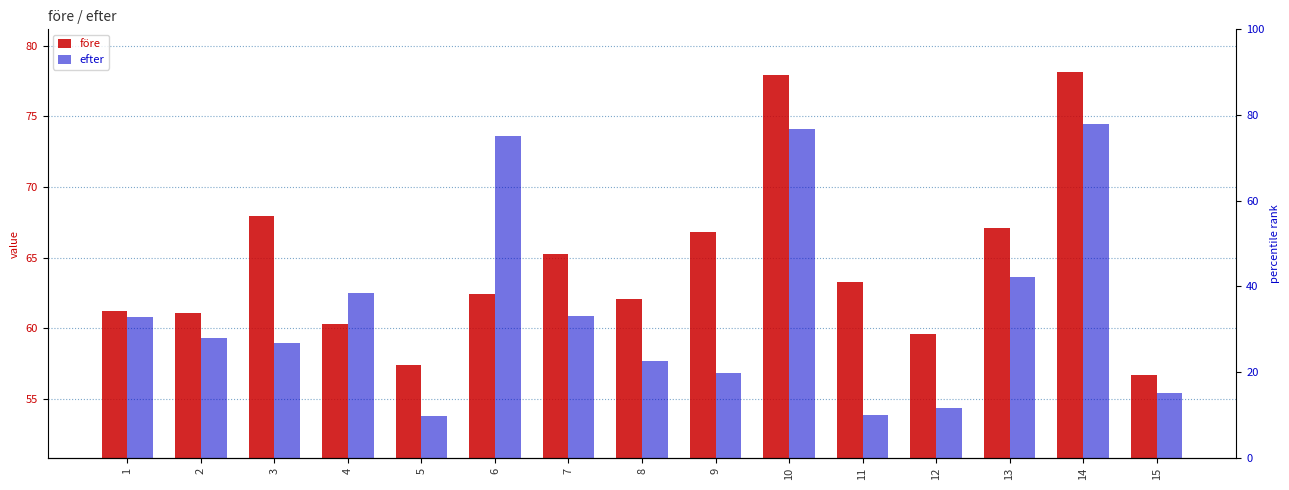

Reading left to right, what are all the values shown in this chart?

före: 61.2	61.1	68.0	60.3	57.4	62.5	65.3	62.1	66.8	77.9	63.3	59.6	67.1	78.2	56.7
efter: 60.8	59.3	58.9	62.5	53.8	73.6	60.9	57.7	56.9	74.1	53.9	54.3	63.6	74.5	55.4